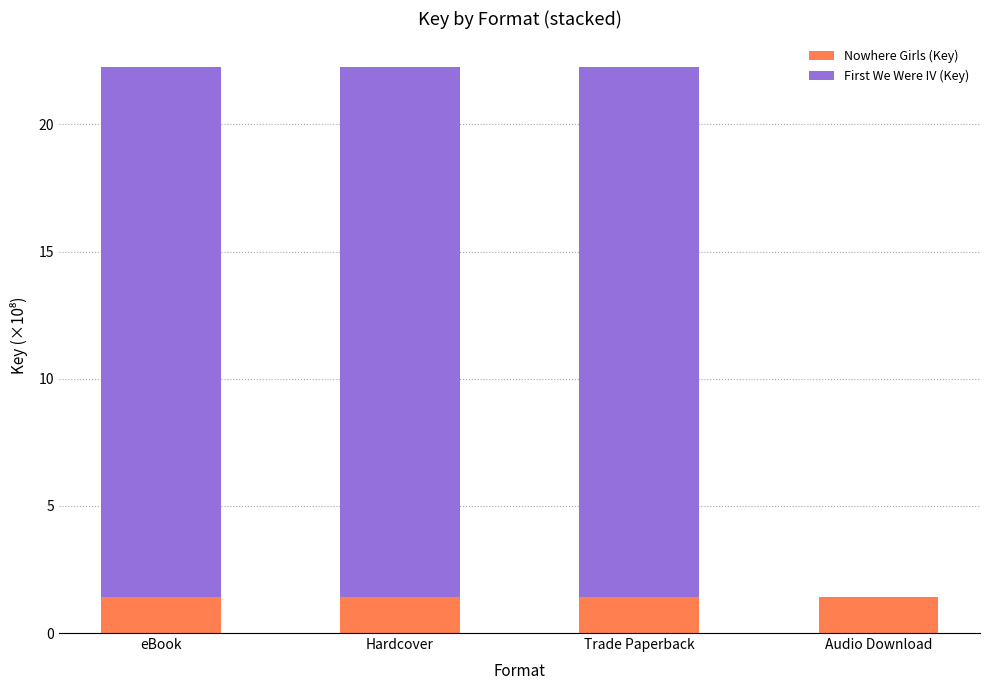

What is the highest value of the Nowhere Girls (Key) series?

1.4